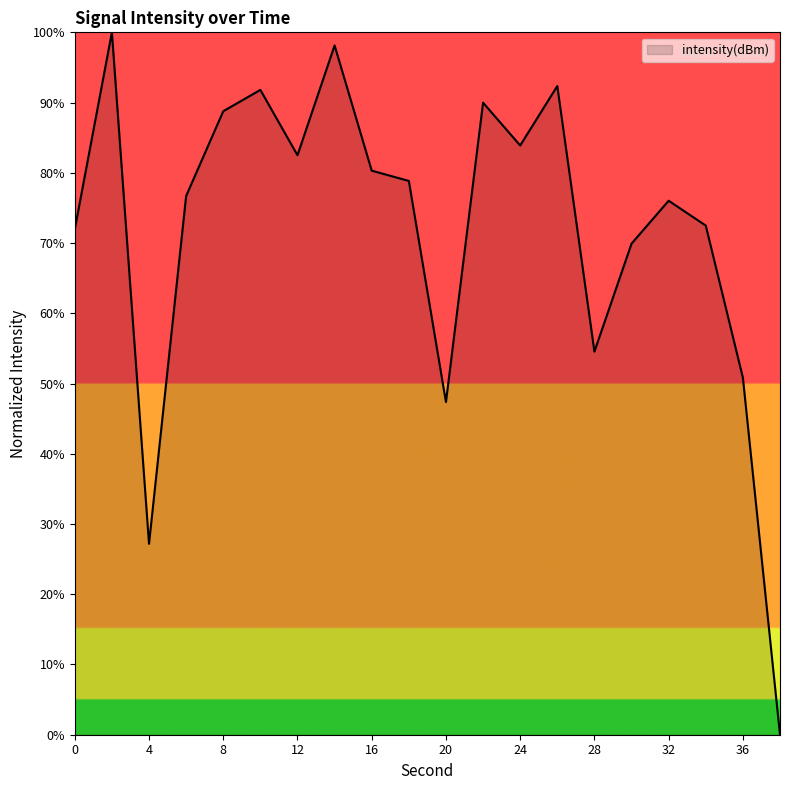

What is the greatest value displayed?

100.0